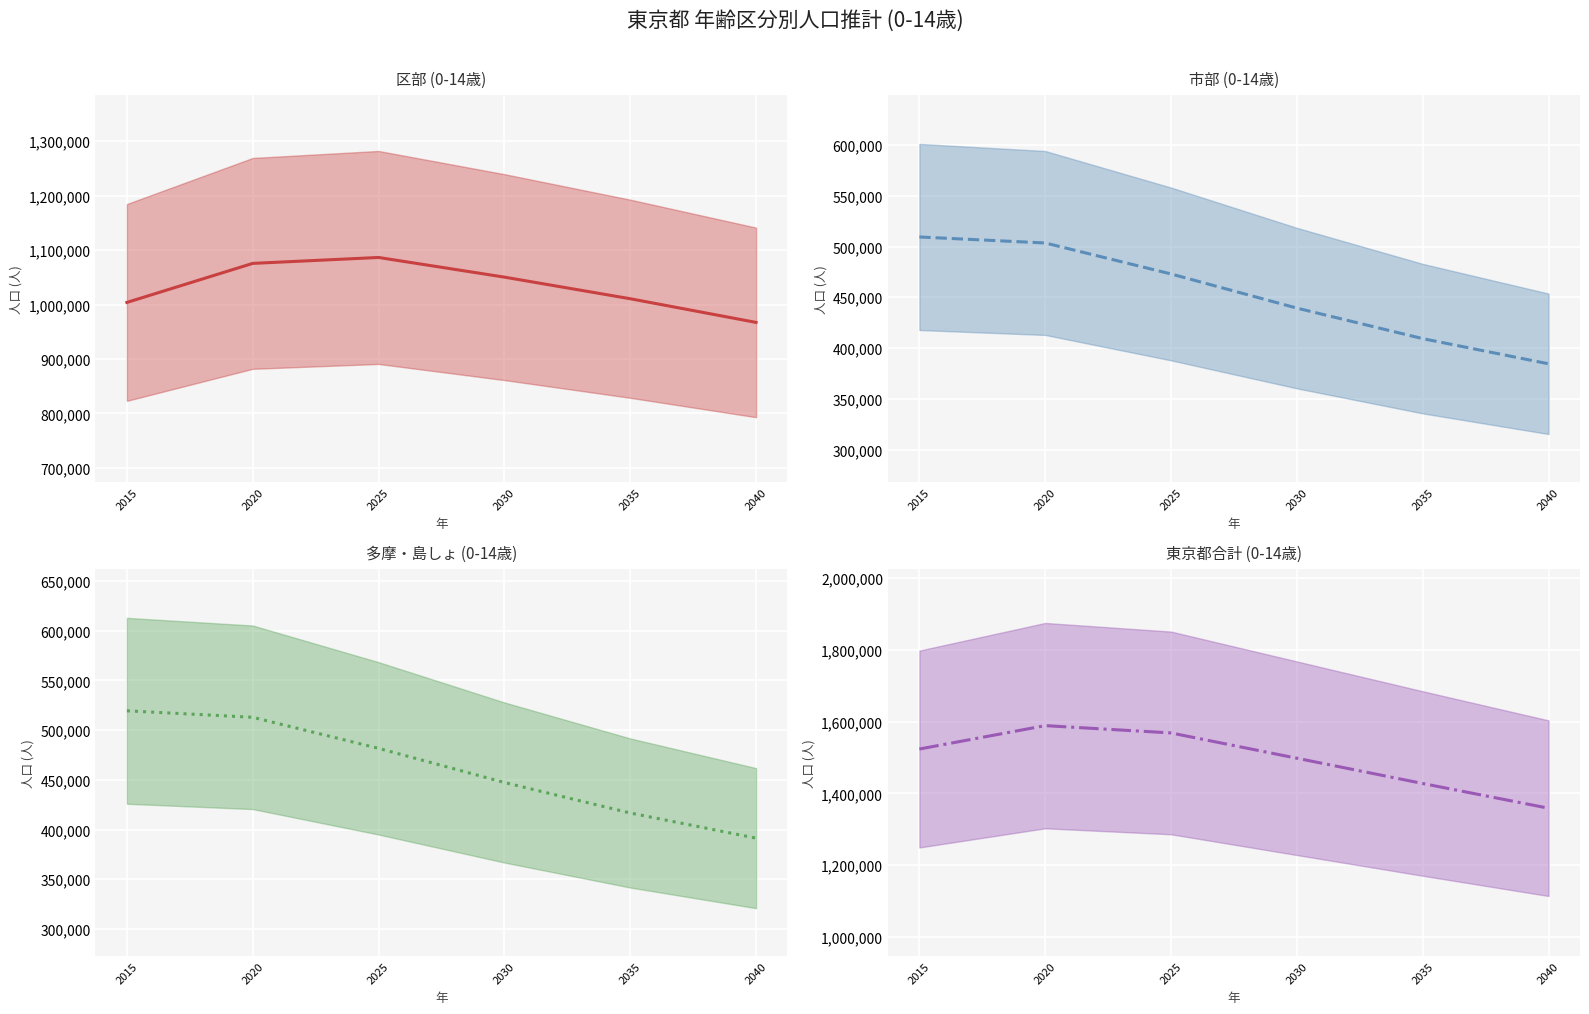

Which series changed the most between 2015 and 2035?

多摩・島しょ (0-14歳) (中央値)